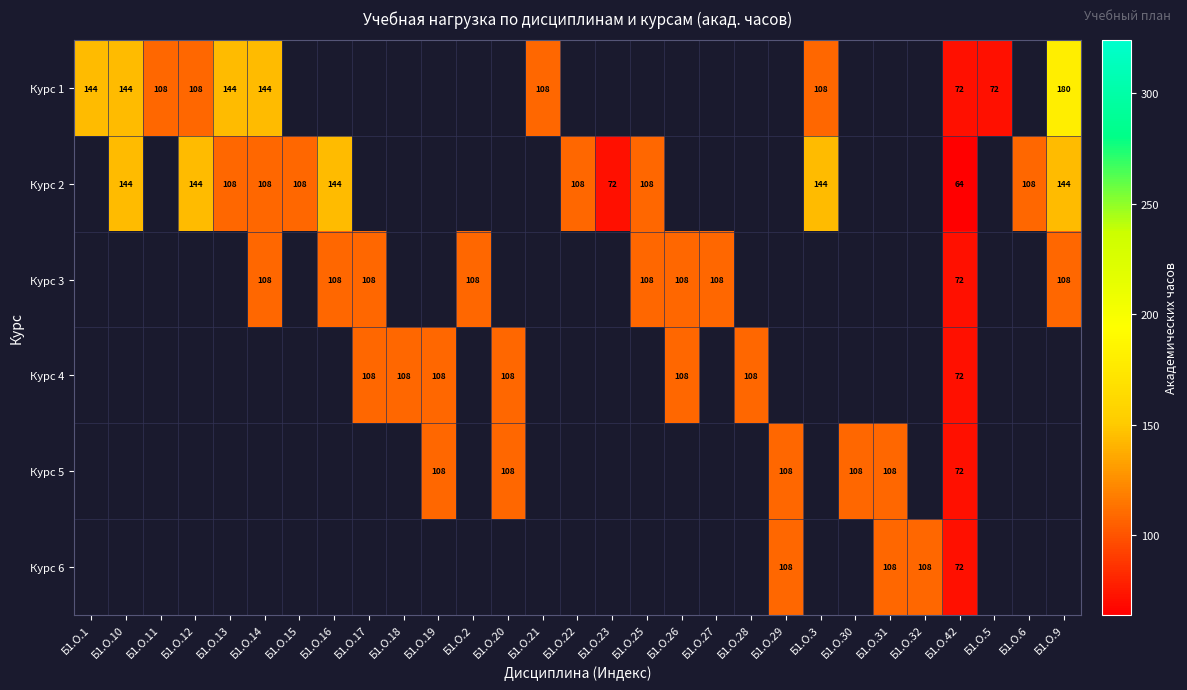

List the series in order of their peak value, highest first.

Курс 1, Курс 2, Курс 3, Курс 4, Курс 5, Курс 6